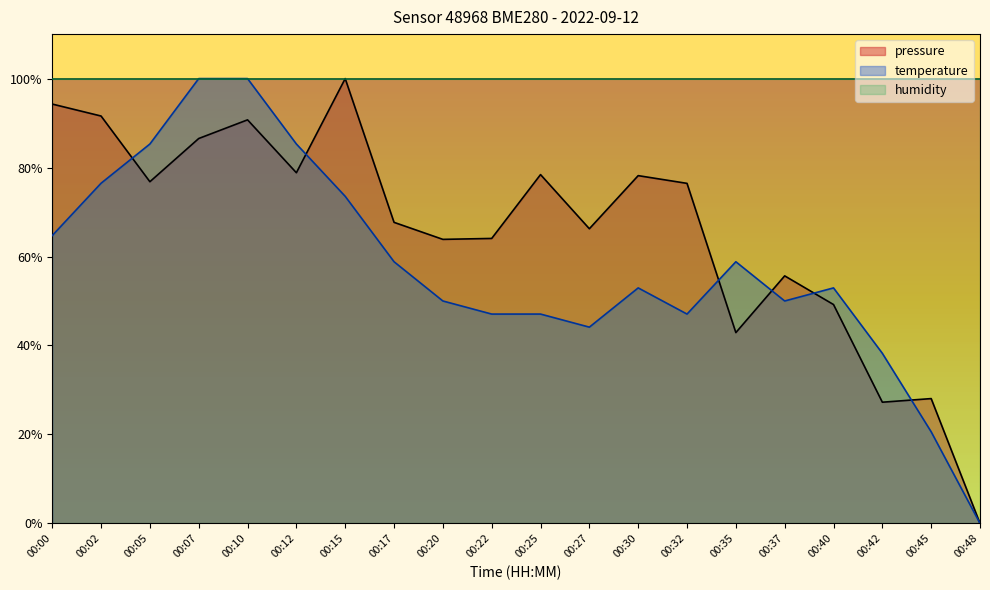

Does the chart have visible grid lines?

No